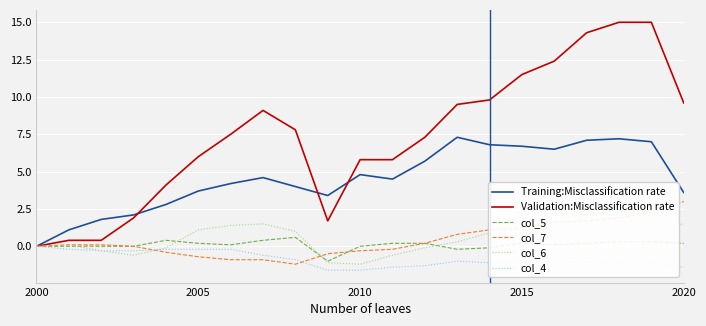

The Validation:Misclassification rate series shows 3.8 at 2005. True or false?

False